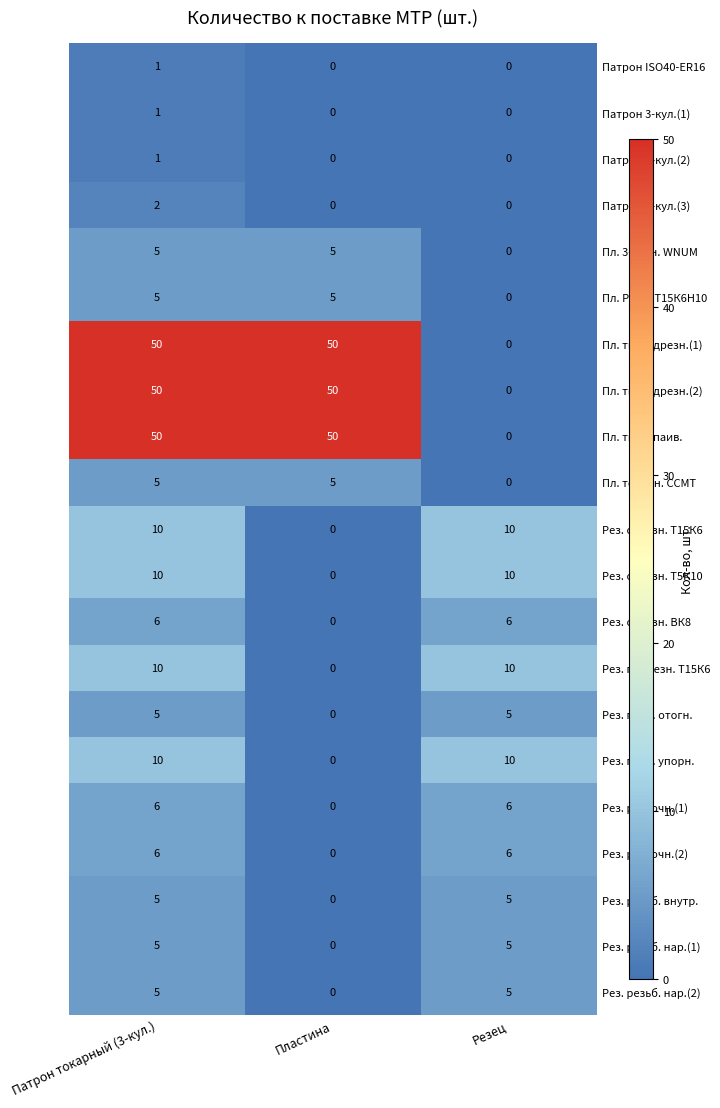

What value does the Пл. тв. подрезн.(1) series have at Патрон токарный (3-кул.), to the nearest 10?

50